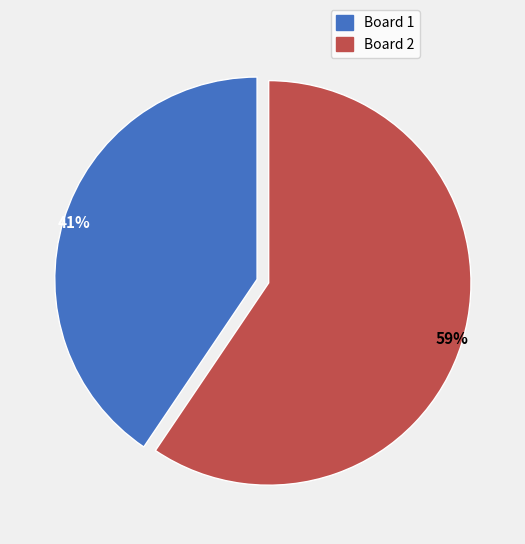

To the nearest percent, what percentage of the pie is Board 2?

59%